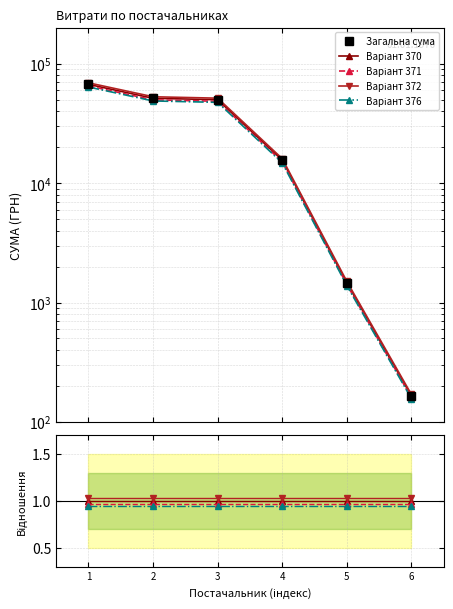

What are all the series names shown in the legend?

Загальна сума, Варіант 370, Варіант 371, Варіант 372, Варіант 376